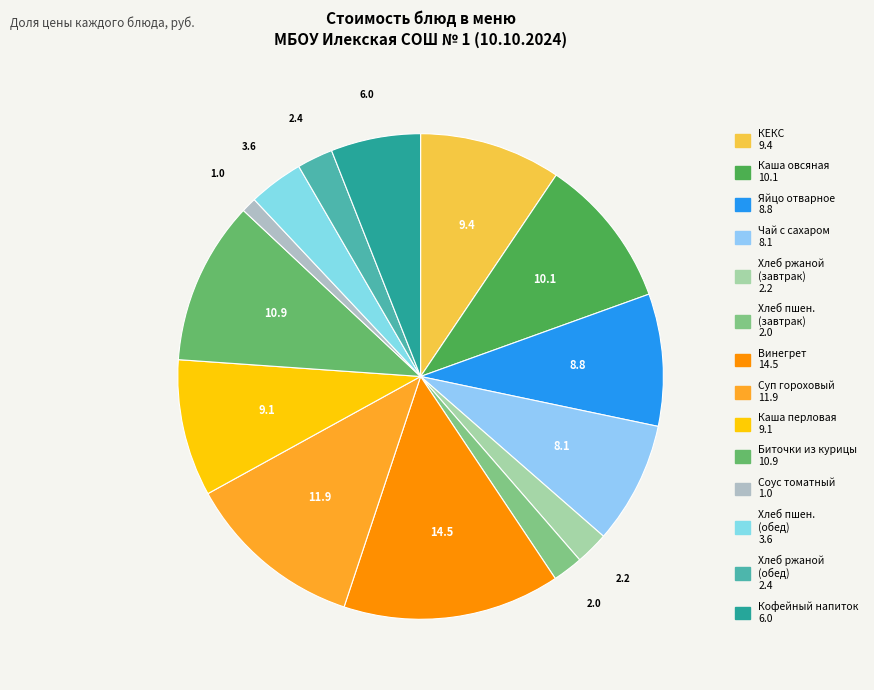

Count the number of slices in the pie.

14